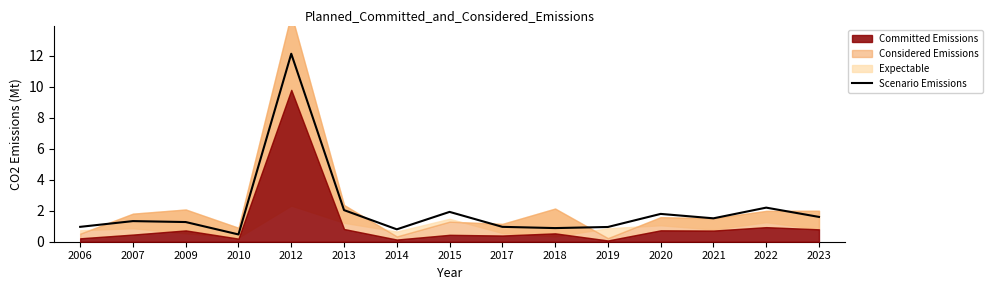

Does the chart display data point markers on the line(s)?

No